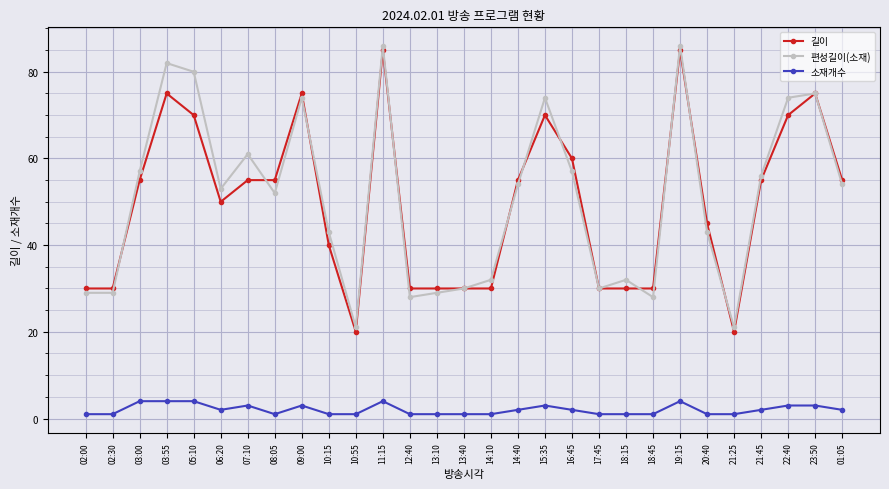

True or false: 편성길이(소재) has a value of 29 at 02:00.

True